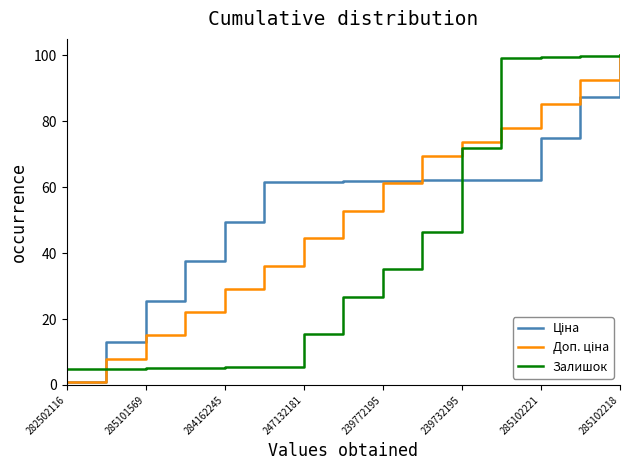

Does the chart display data point markers on the line(s)?

No